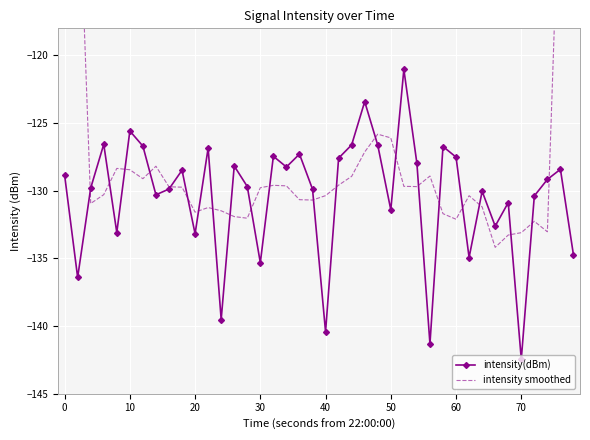

What is the difference between the second highest and minimum values in the intensity smoothed series?

55.2